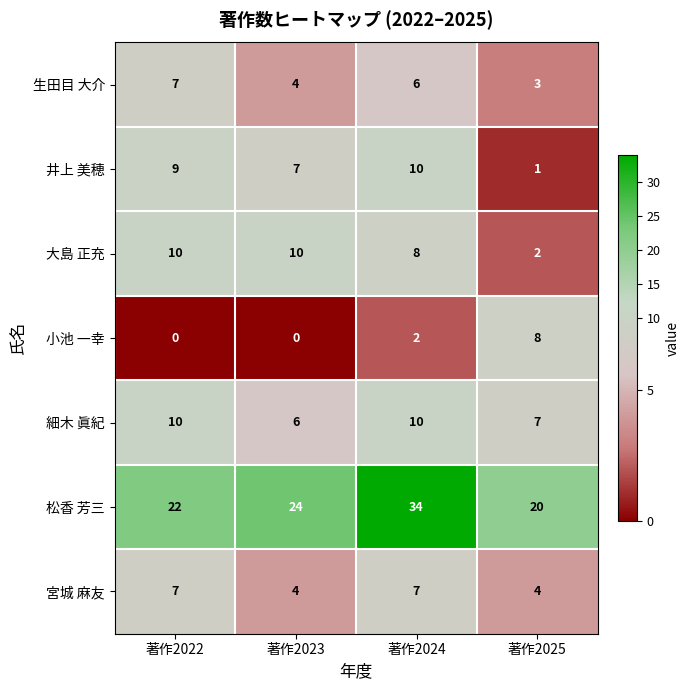

Reading left to right, transcribe all the data shown in this chart.

生田目 大介: 7	4	6	3
井上 美穂: 9	7	10	1
大島 正充: 10	10	8	2
小池 一幸: 0	0	2	8
細木 眞紀: 10	6	10	7
松香 芳三: 22	24	34	20
宮城 麻友: 7	4	7	4